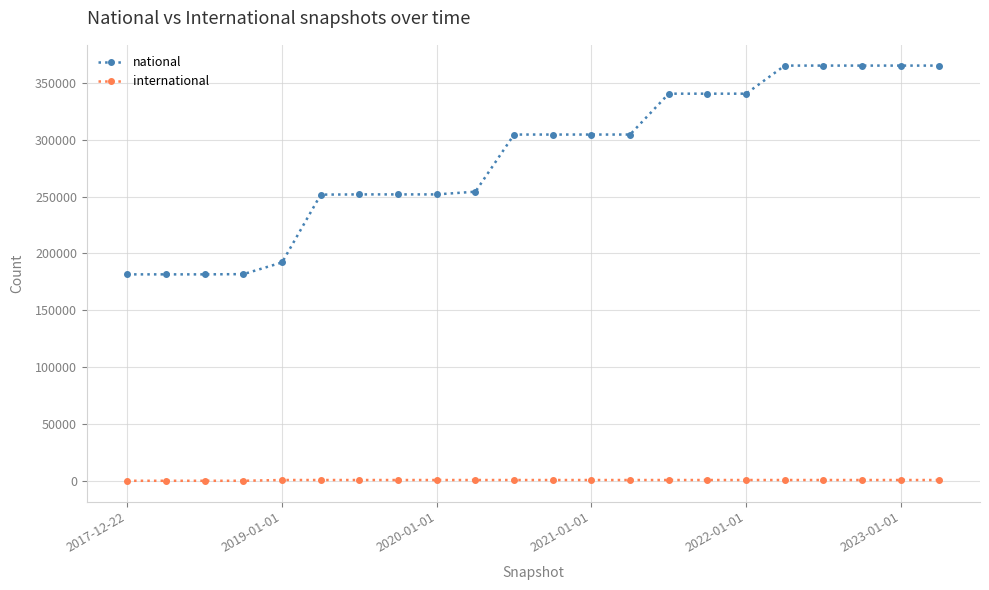

What is the greatest value displayed?

365355